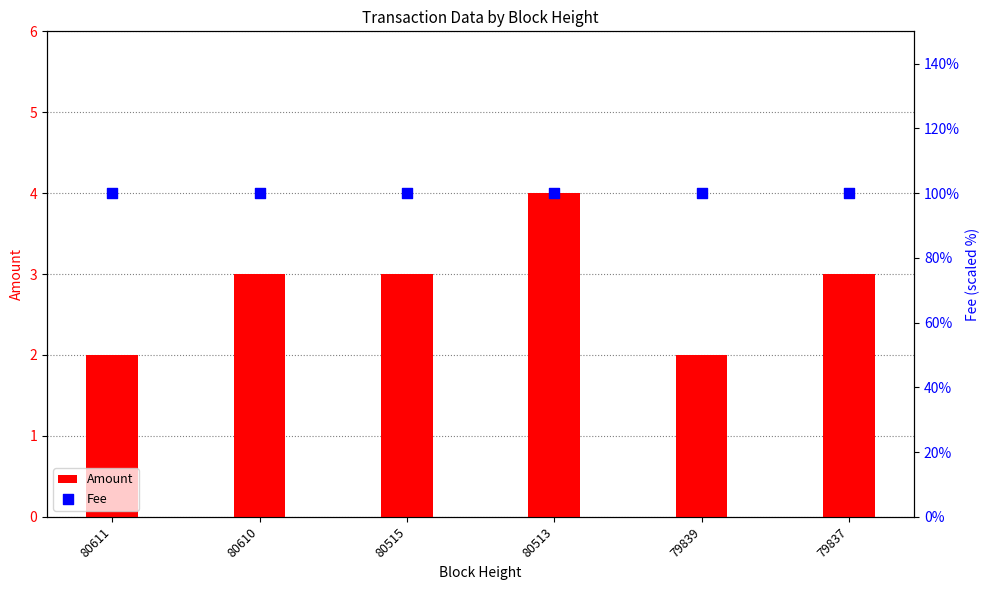

Is the value of Amount at 80611 greater than the value of Fee at 80610?

No